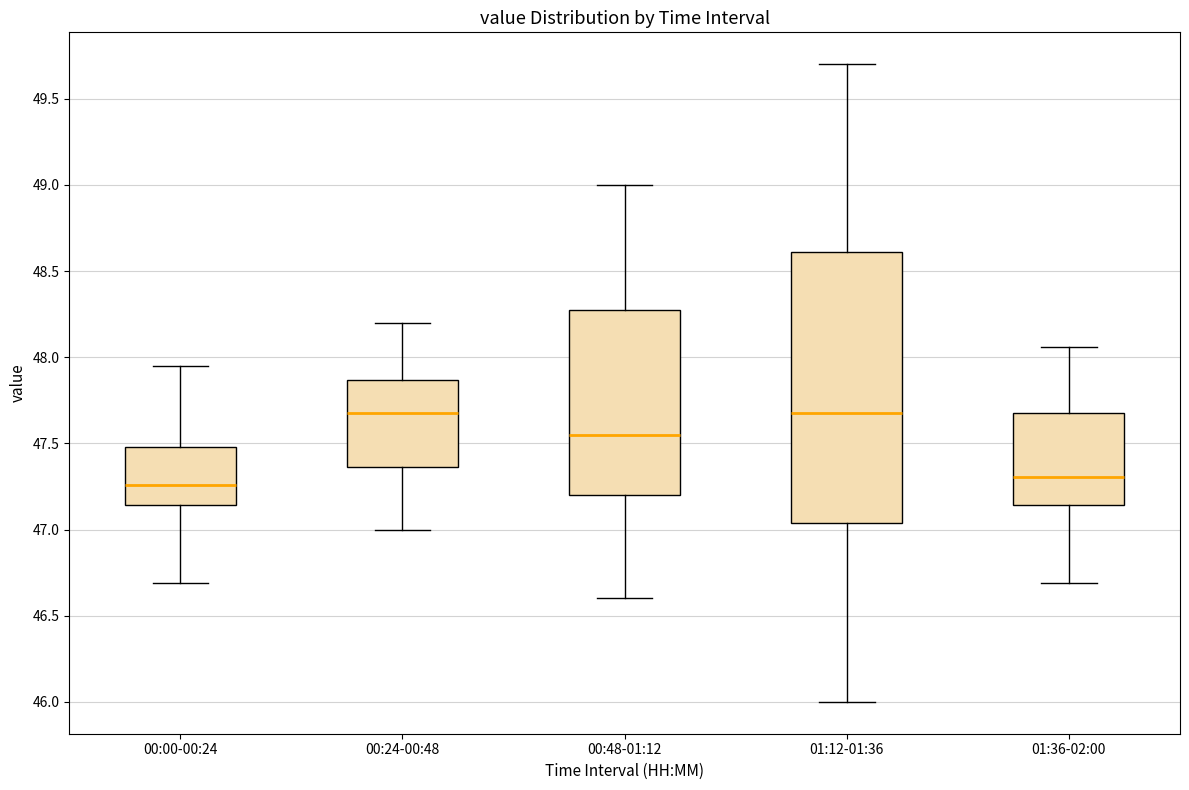

Reading left to right, transcribe this box plot: for each box, give where its median line is, the range the box spans, and where its two whiskers end, as read against the y-axis. The values are not printed on the chart, so give them approximately, as read against the axis.

00:00-00:24: median 47.25, box 47.15 to 47.50, whiskers 46.70 to 47.95
00:24-00:48: median 47.70, box 47.35 to 47.85, whiskers 47.00 to 48.20
00:48-01:12: median 47.55, box 47.20 to 48.30, whiskers 46.60 to 49.00
01:12-01:36: median 47.70, box 47.05 to 48.60, whiskers 46.00 to 49.70
01:36-02:00: median 47.30, box 47.15 to 47.70, whiskers 46.70 to 48.05